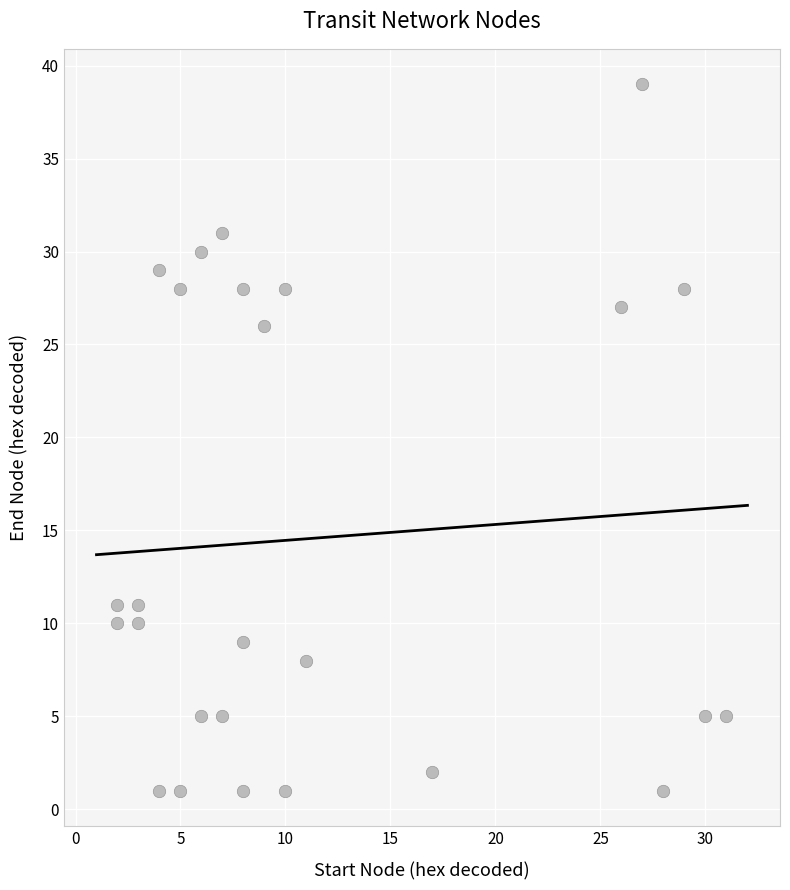

What Y value in the scatter plot is closest to 20?

26